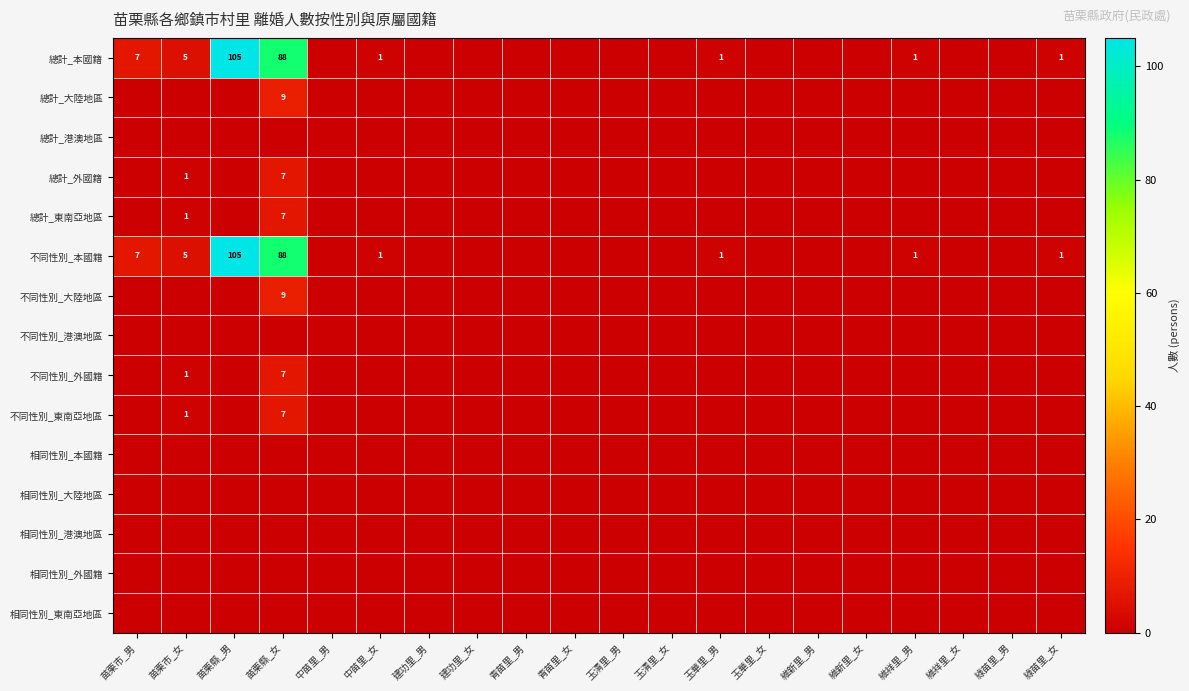

What is the sum of the 不同性別_東南亞地區 values at 苗栗市_女 and 苗栗縣_女?

8